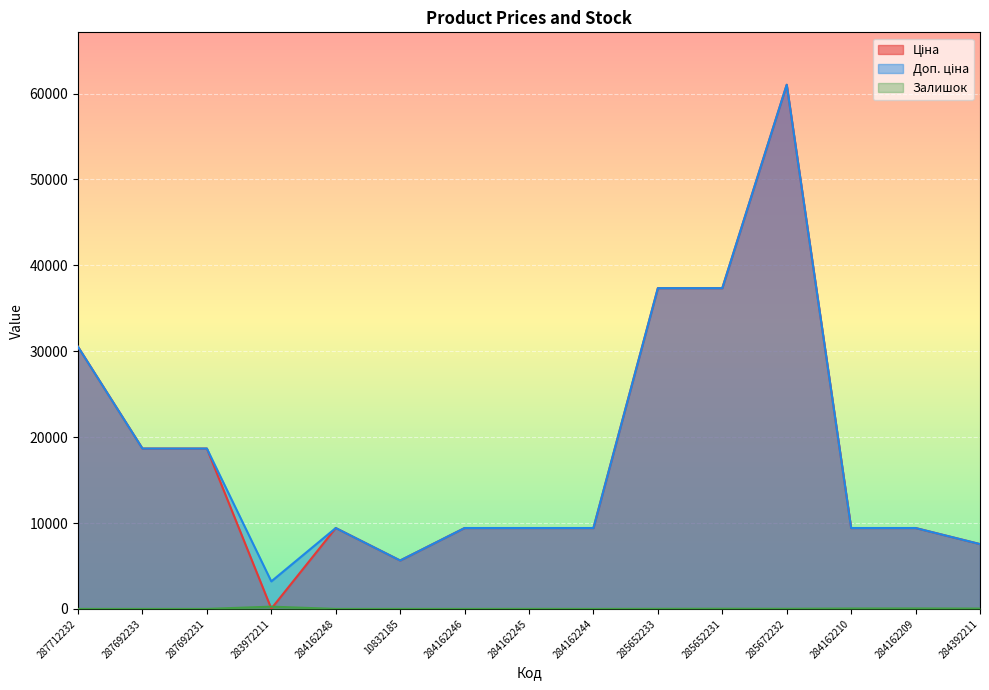

What is the difference between the maximum and minimum values in the Доп. ціна series?

57819.7